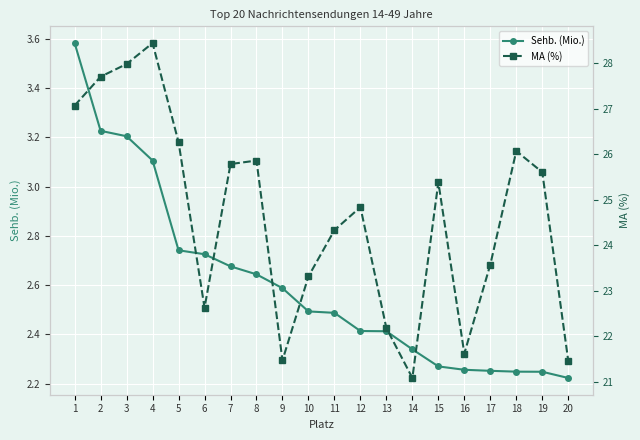

What is the difference between the Sehb. (Mio.) values at 14 and 20?

0.1